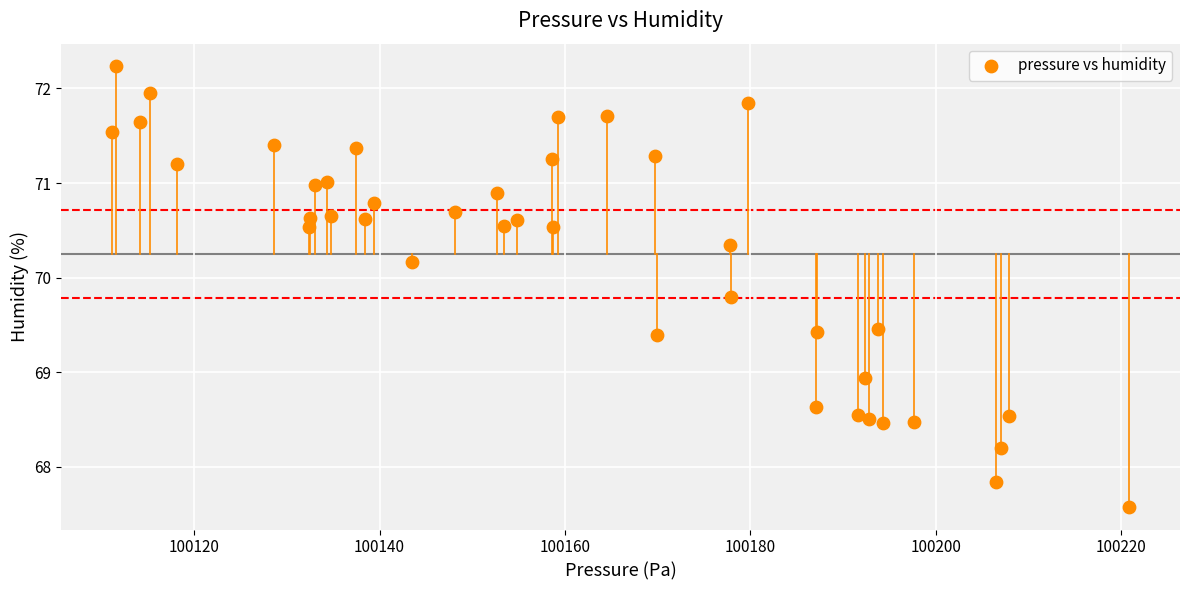

What Y value in the scatter plot is closest to 69?

68.9